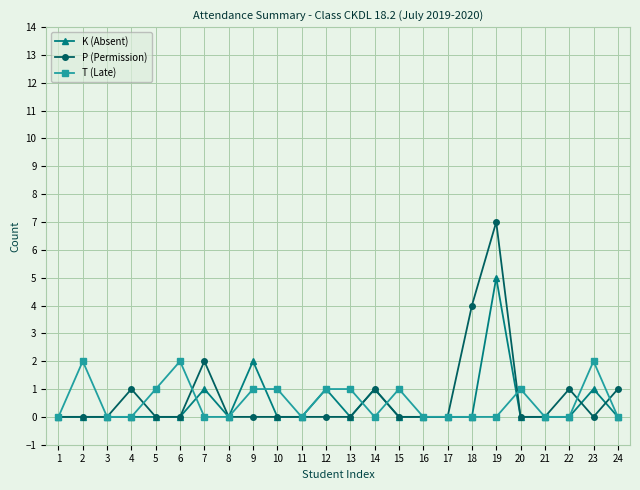

At which category does T (Late) reach its first local peak?

2